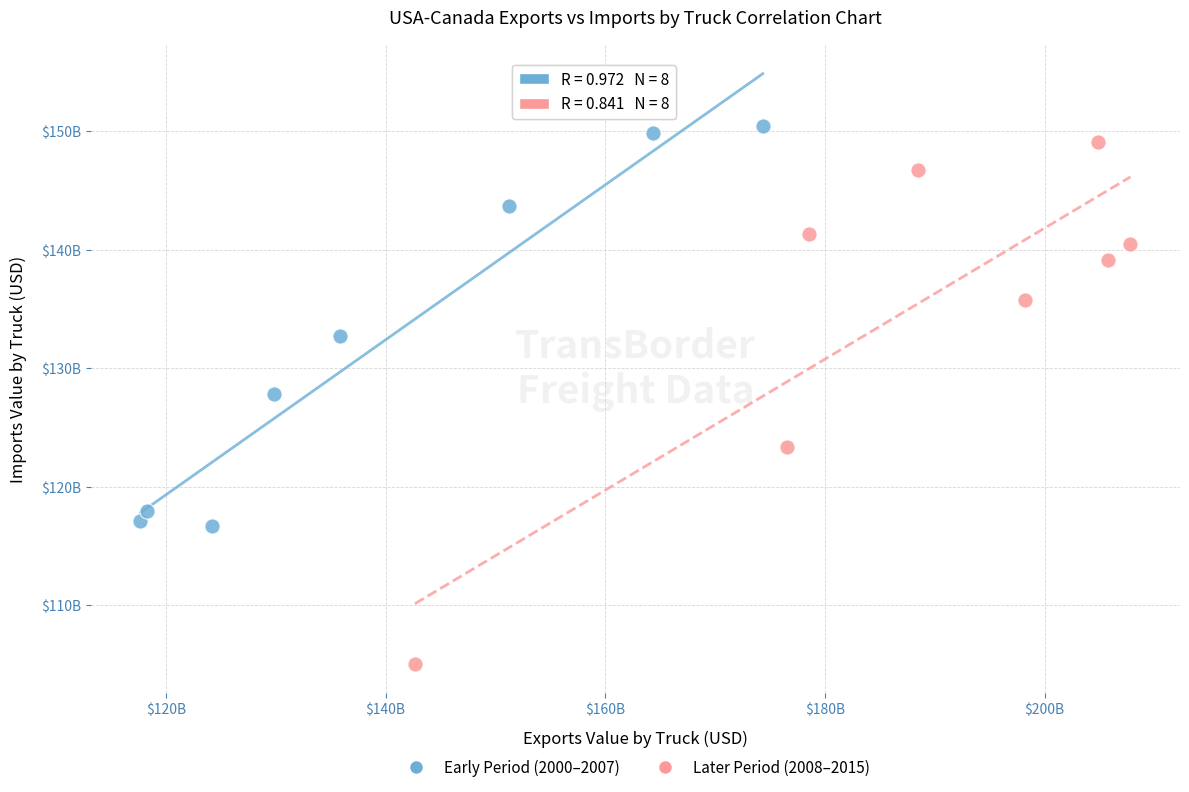

Which series has the widest spread of Y values?

Later Period (2008–2015)